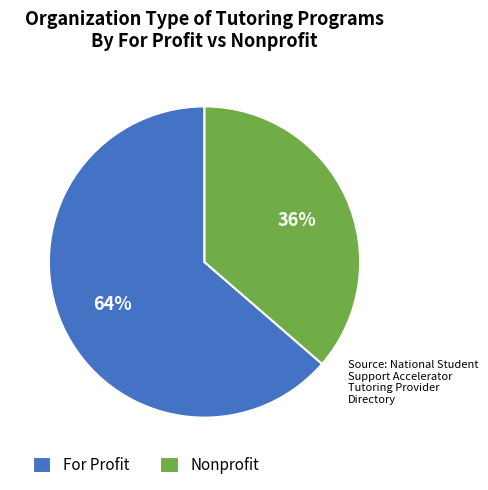

Is it true that Nonprofit is 29% of the pie?

False